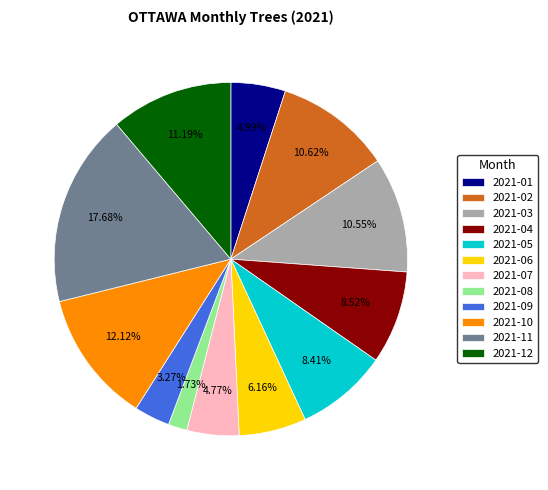

What is the smallest slice in the pie chart?

2021-08